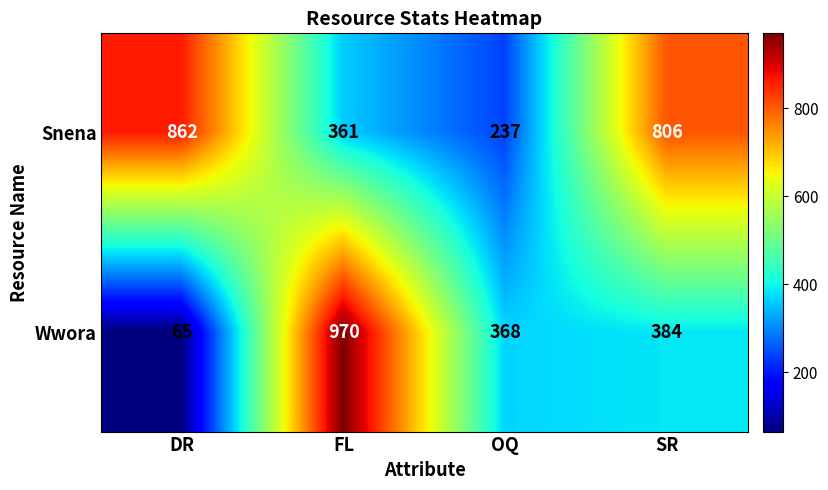

The Snena series shows 237 at OQ. True or false?

True